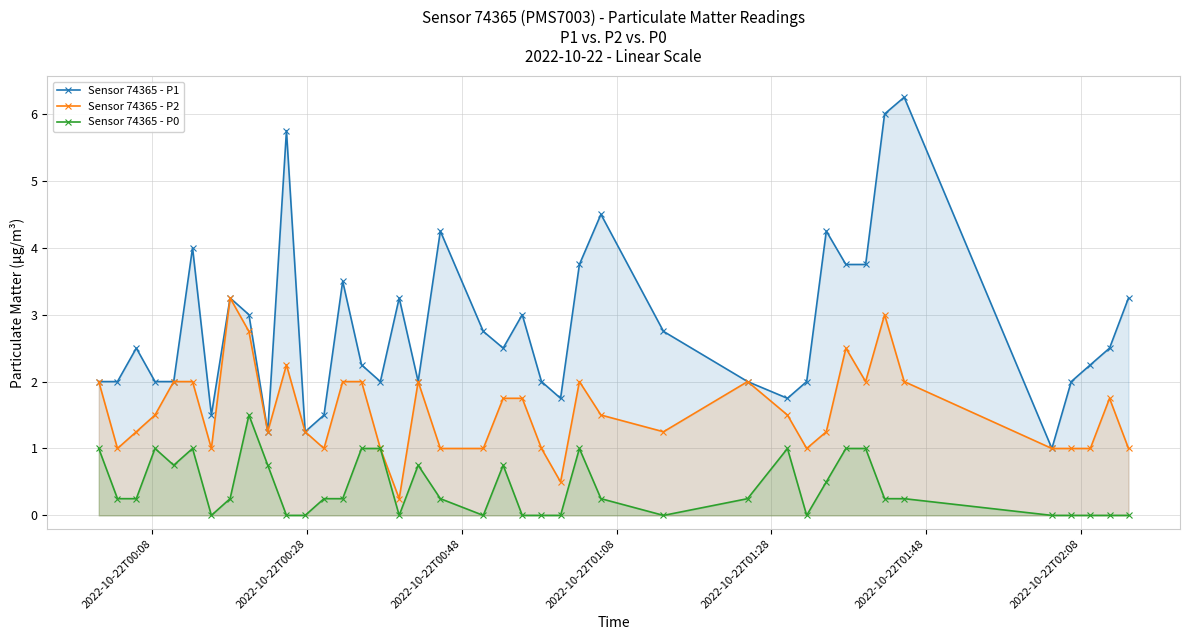

Reading left to right, list all the values displayed in this chart.

Sensor 74365 - P1: 2.0	2.0	2.5	2.0	2.0	4.0	1.5	3.2	3.0	1.2	5.8	1.2	1.5	3.5	2.2	2.0	3.2	2.0	4.2	2.8	2.5	3.0	2.0	1.8	3.8	4.5	2.8	2.0	1.8	2.0	4.2	3.8	3.8	6.0	6.2	1.0	2.0	2.2	2.5	3.2
Sensor 74365 - P2: 2.0	1.0	1.2	1.5	2.0	2.0	1.0	3.2	2.8	1.2	2.2	1.2	1.0	2.0	2.0	1.0	0.2	2.0	1.0	1.0	1.8	1.8	1.0	0.5	2.0	1.5	1.2	2.0	1.5	1.0	1.2	2.5	2.0	3.0	2.0	1.0	1.0	1.0	1.8	1.0
Sensor 74365 - P0: 1.0	0.2	0.2	1.0	0.8	1.0	0.0	0.2	1.5	0.8	0.0	0.0	0.2	0.2	1.0	1.0	0.0	0.8	0.2	0.0	0.8	0.0	0.0	0.0	1.0	0.2	0.0	0.2	1.0	0.0	0.5	1.0	1.0	0.2	0.2	0.0	0.0	0.0	0.0	0.0